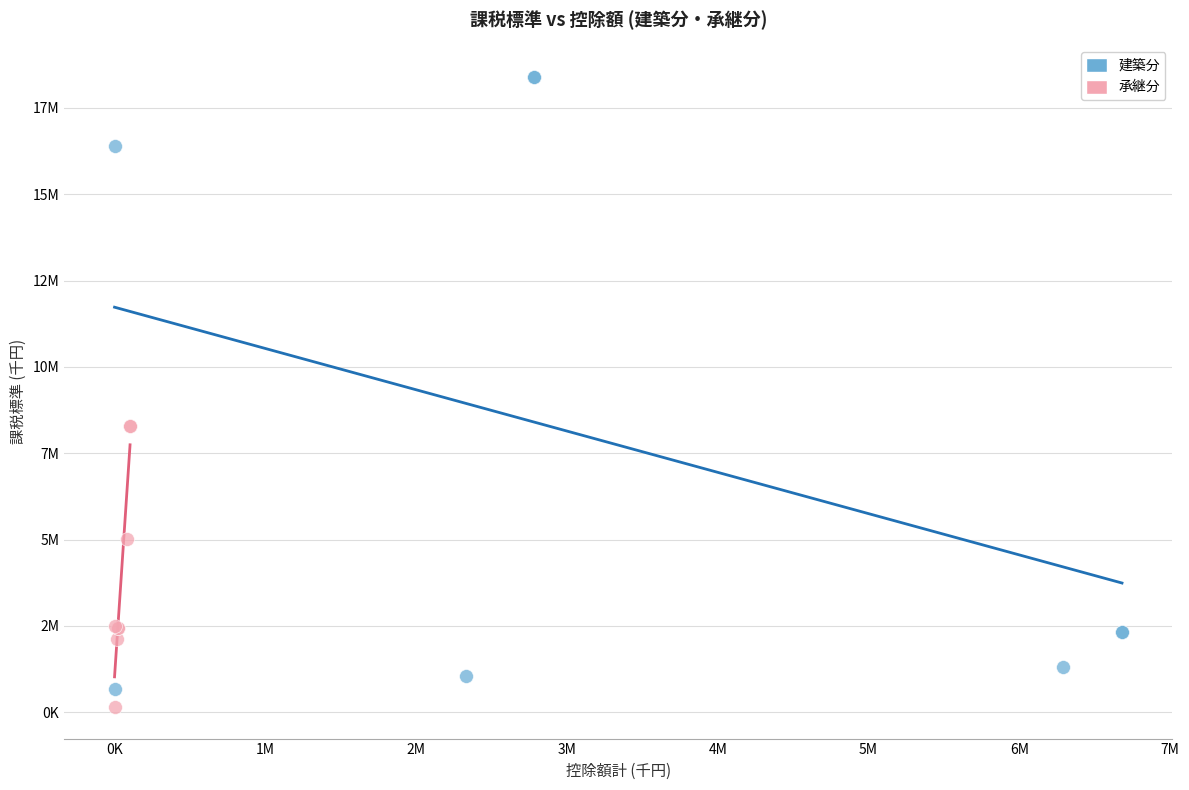

What are all the series names shown in the legend?

建築分, 承継分